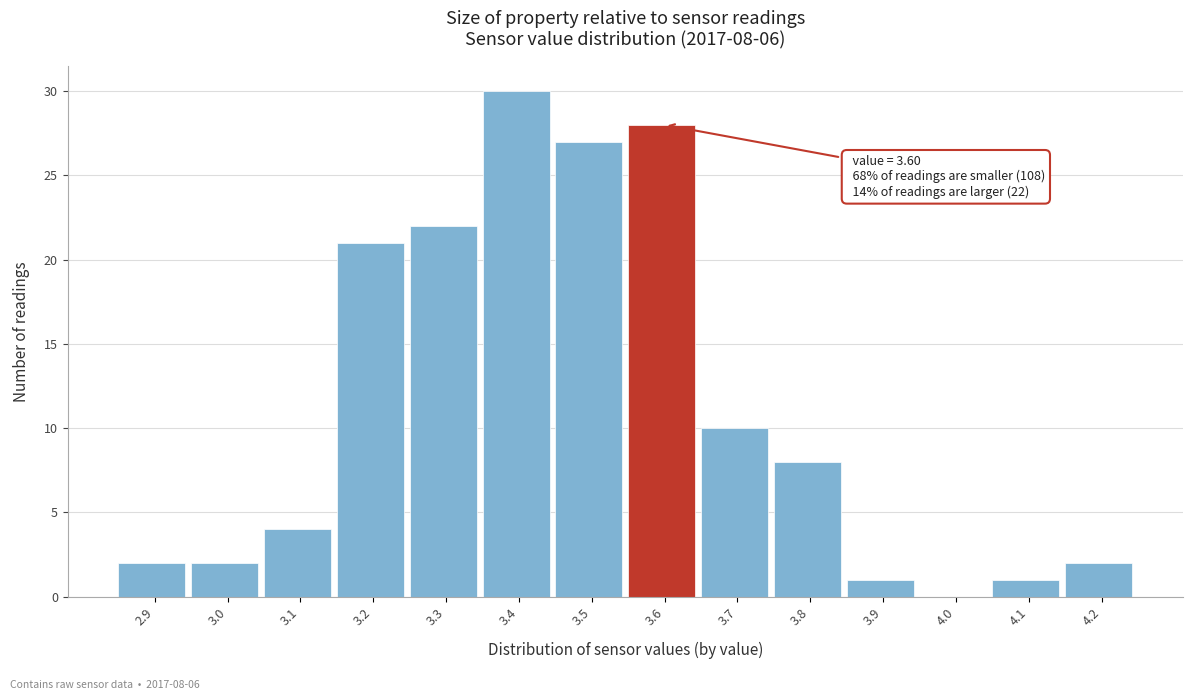

Over which range of the x-axis is the bar tallest?

3.35 to 3.45